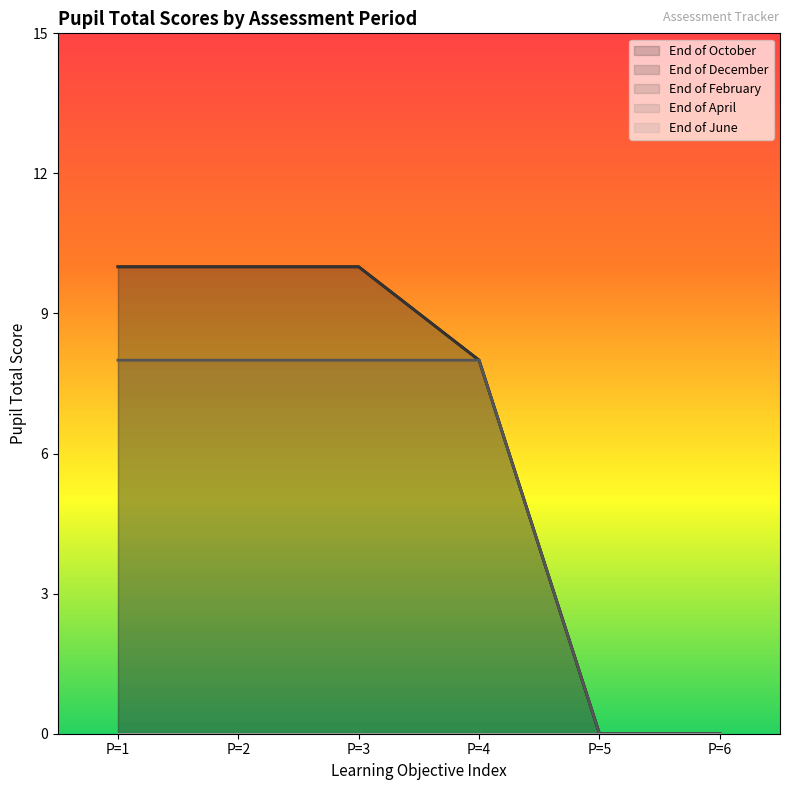

What is the value of the End of February point at the 3rd from the left?

8